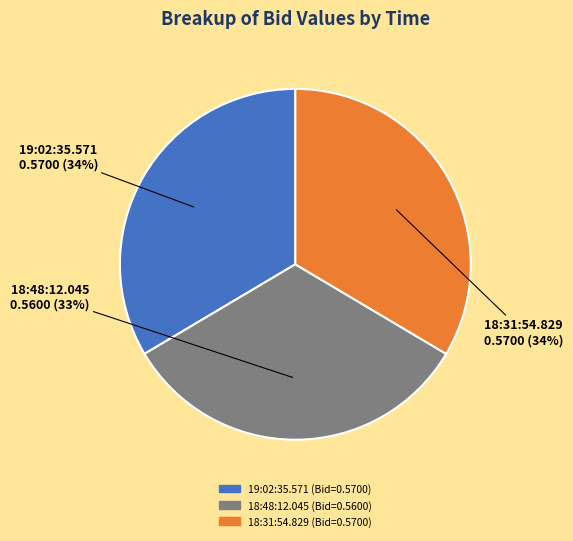

Does 18:31:54.829 represent more than half of the total?

No